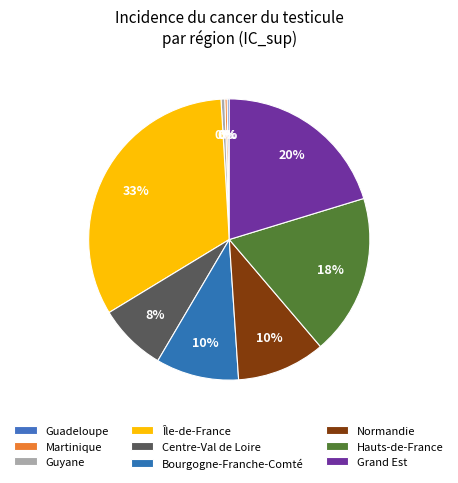

Does Normandie represent more than half of the total?

No